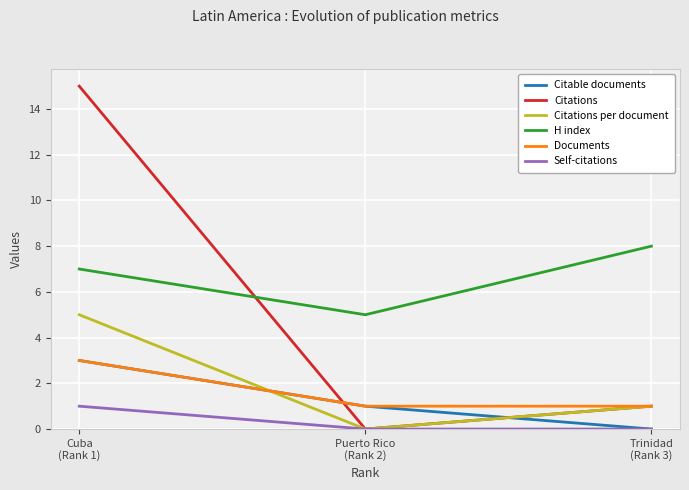

Reading left to right, list all the values displayed in this chart.

Citable documents: Cuba
(Rank 1)=3	Puerto Rico
(Rank 2)=1	Trinidad
(Rank 3)=0
Citations: Cuba
(Rank 1)=15	Puerto Rico
(Rank 2)=0	Trinidad
(Rank 3)=1
Citations per document: Cuba
(Rank 1)=5	Puerto Rico
(Rank 2)=0	Trinidad
(Rank 3)=1
H index: Cuba
(Rank 1)=7	Puerto Rico
(Rank 2)=5	Trinidad
(Rank 3)=8
Documents: Cuba
(Rank 1)=3	Puerto Rico
(Rank 2)=1	Trinidad
(Rank 3)=1
Self-citations: Cuba
(Rank 1)=1	Puerto Rico
(Rank 2)=0	Trinidad
(Rank 3)=0